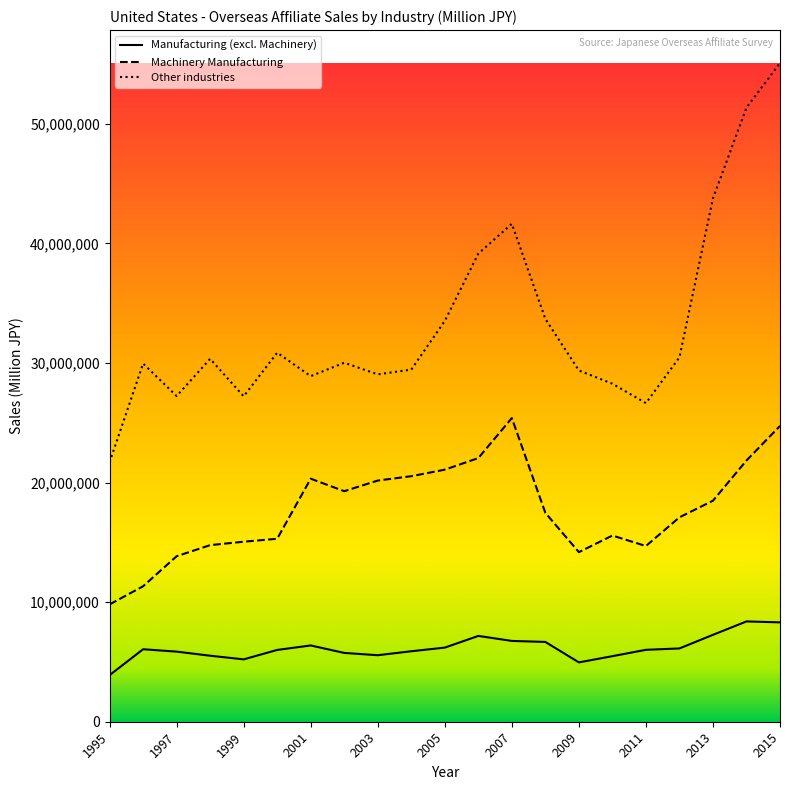

Which series has the widest spread of values?

Other industries